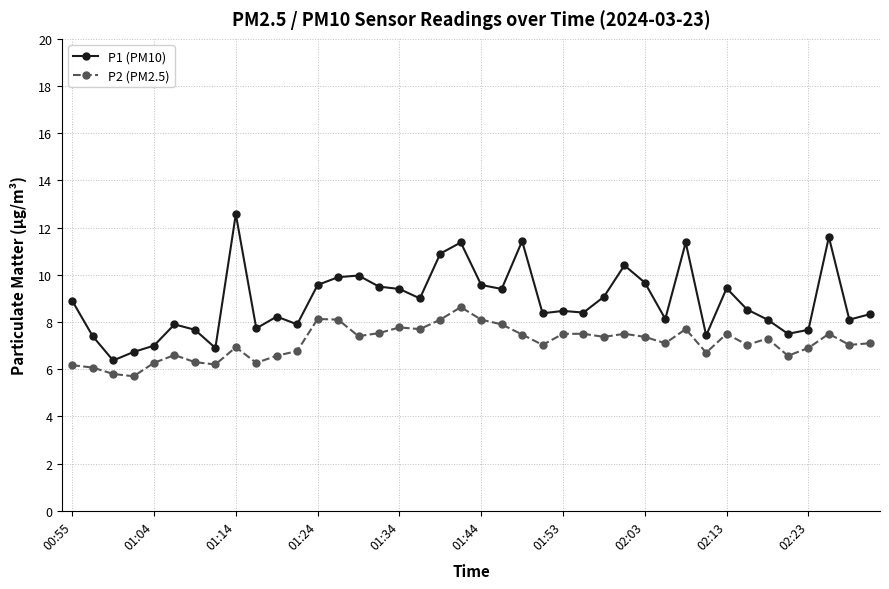

What is the value of the P2 (PM2.5) point at the 18th from the left?

7.7